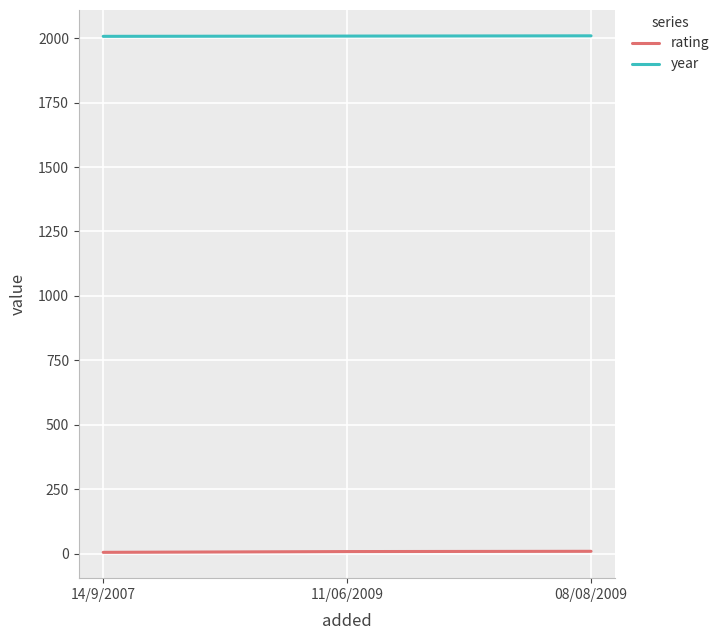

How many series are shown in this chart?

2